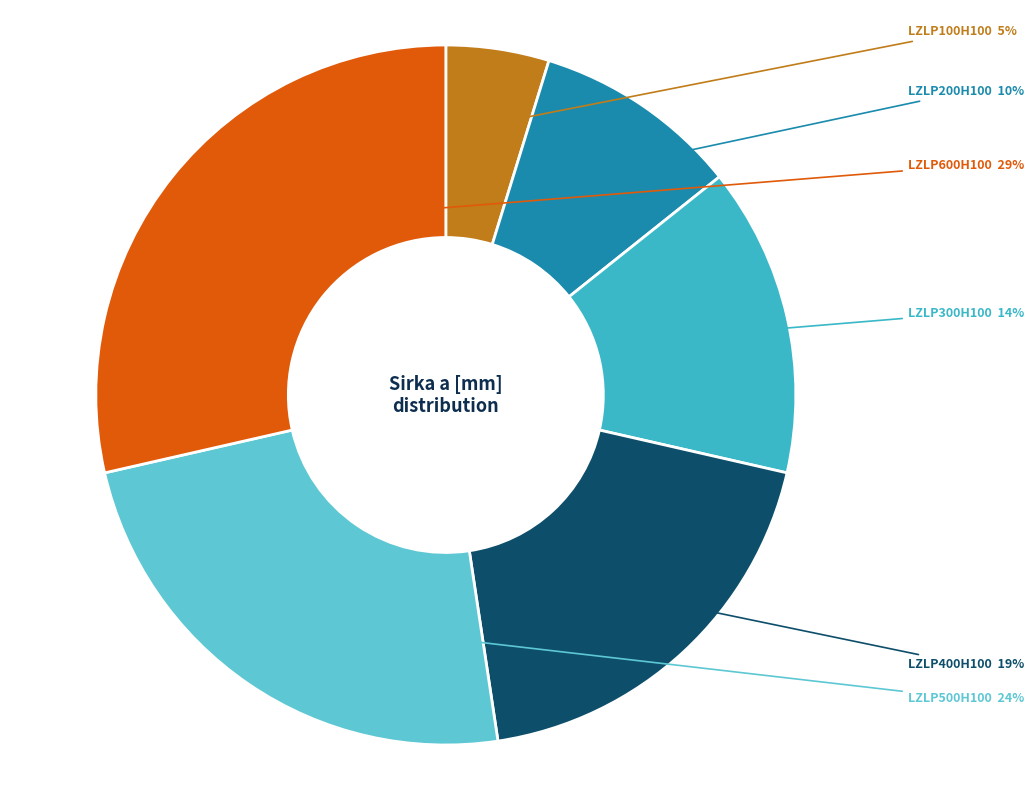

To the nearest percent, what is the combined percentage of LZLP300H100 and LZLP200H100?

24%